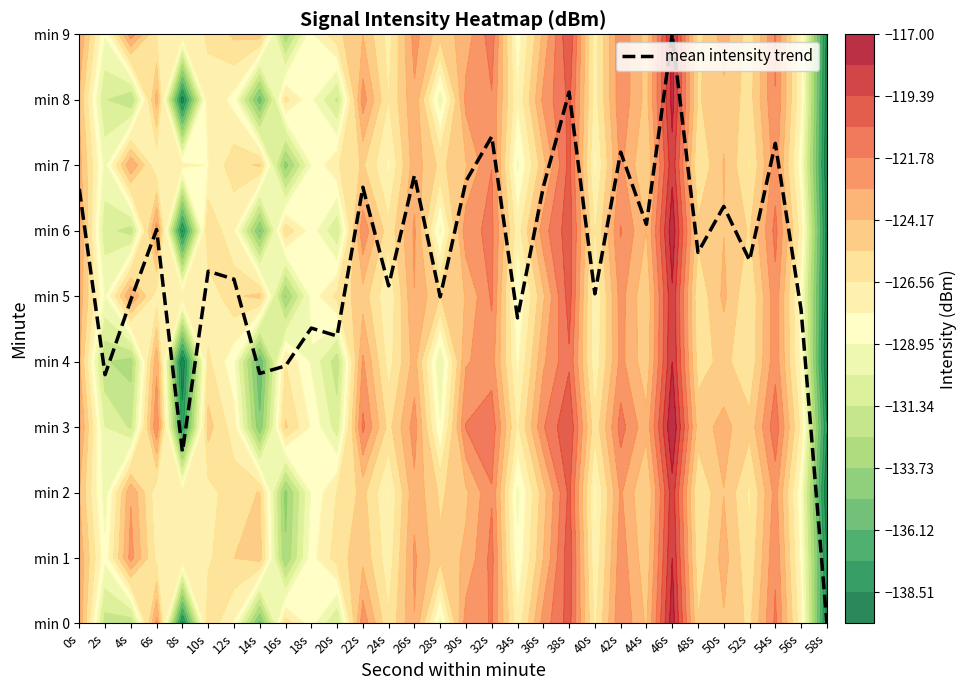

Count the number of data series in this chart.

1